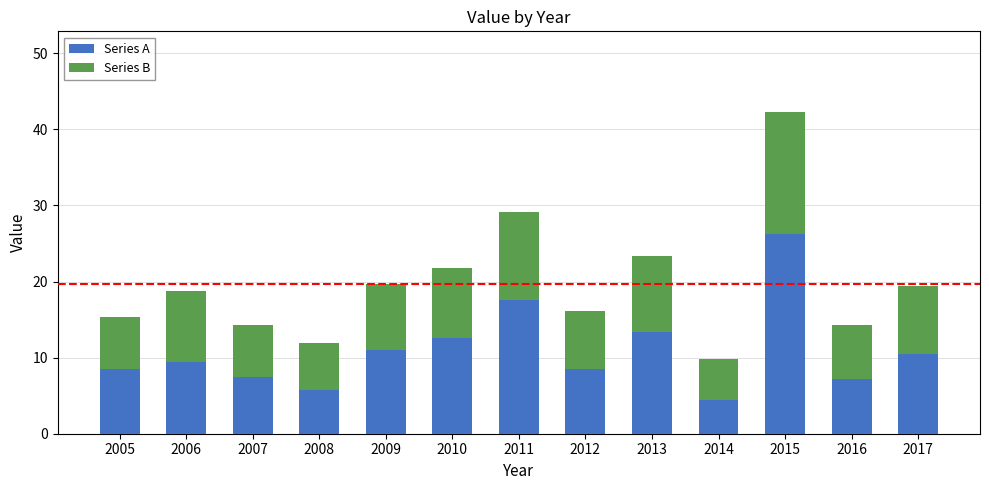

Are the bars horizontal?

No